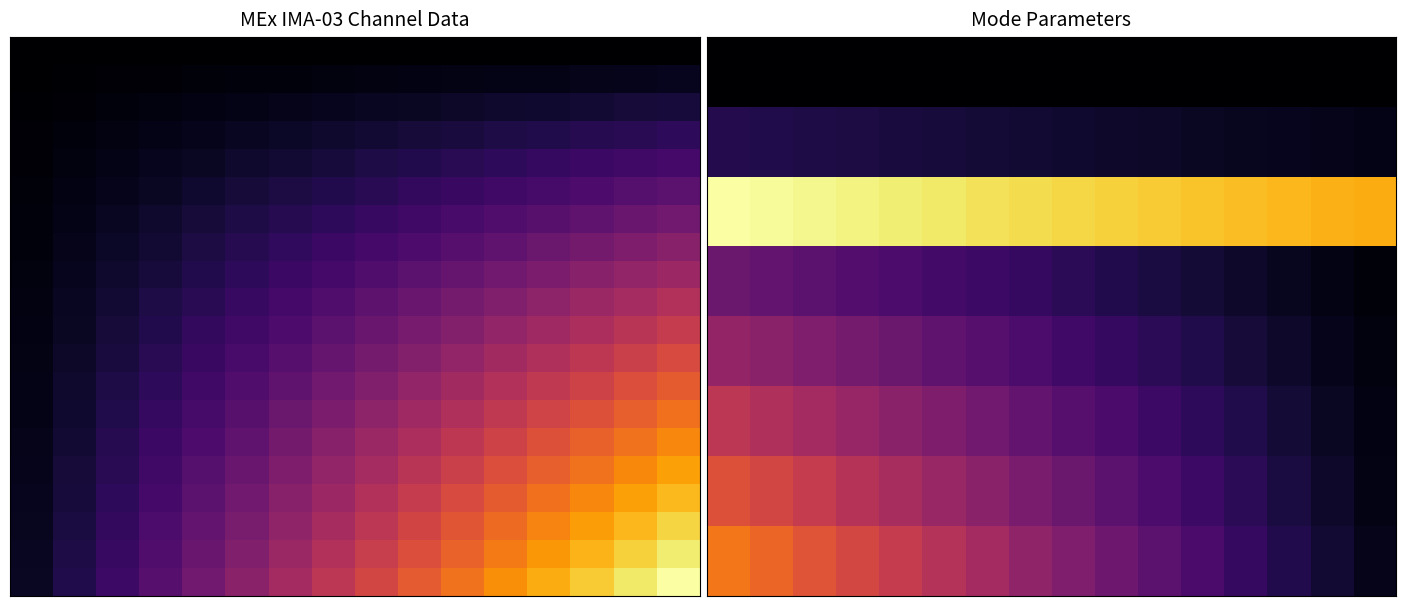

At which category is the sum across all series the highest?

15